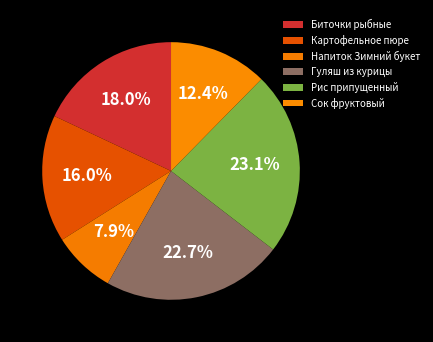

What is the total percentage of Гуляш из курицы and Биточки рыбные?

40.7%